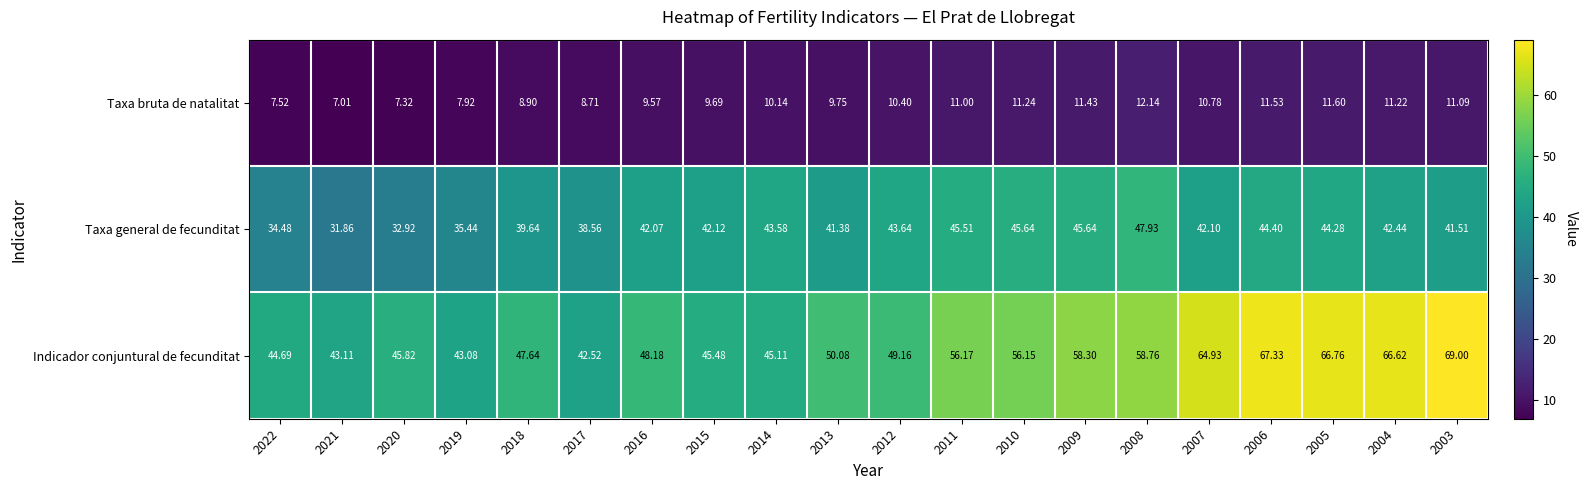

Which series has the widest spread of values?

Indicador conjuntural de fecunditat